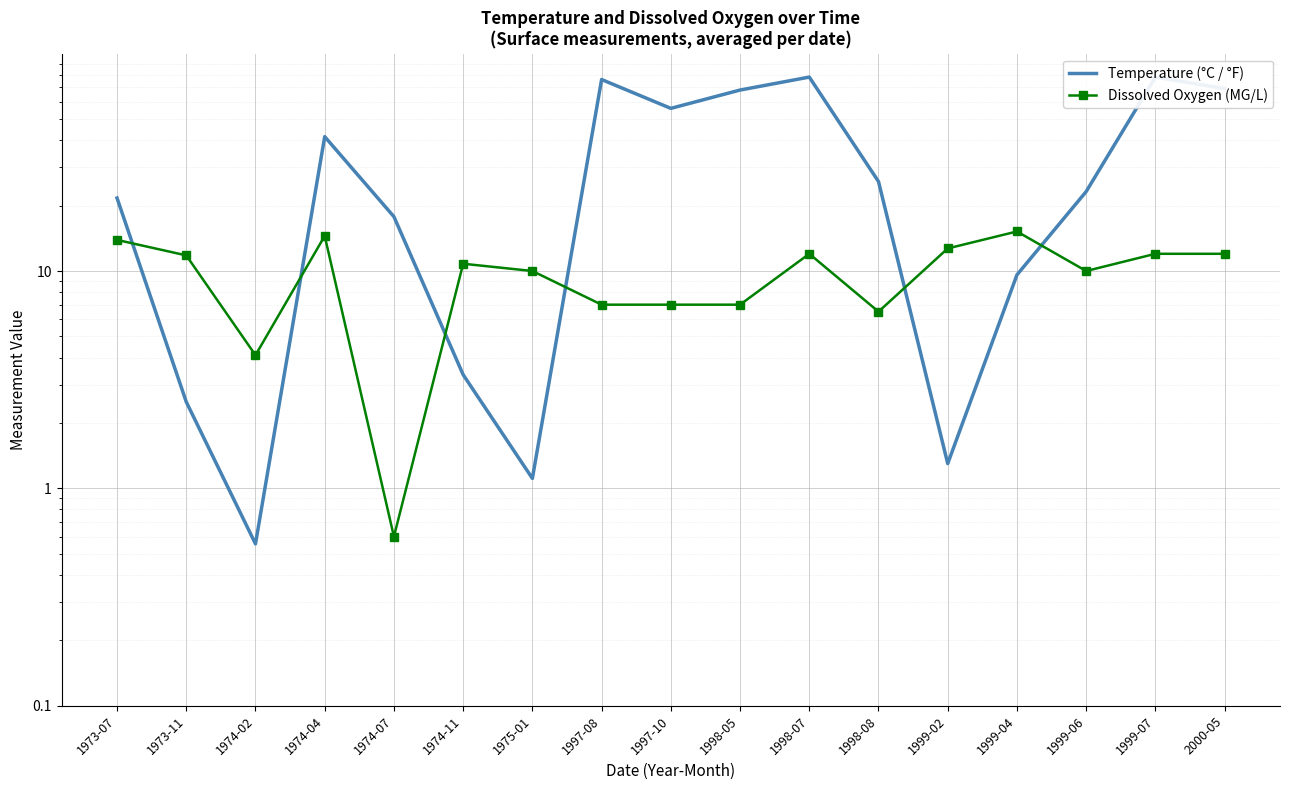

What is the approximate value of Dissolved Oxygen (MG/L) at 1998-05?

7.0